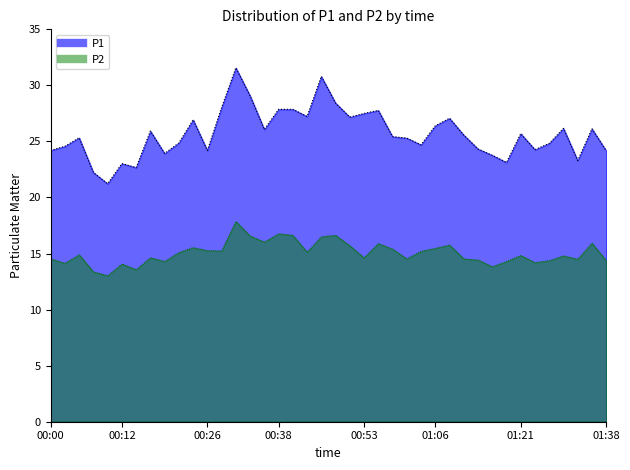

How many data points in P2 are less than 14?

4